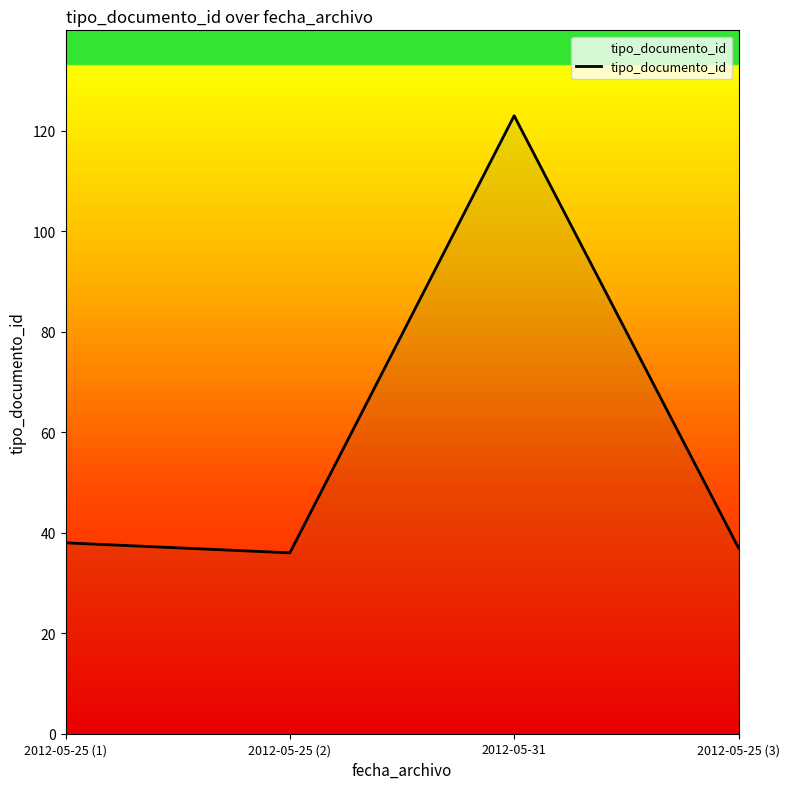

True or false: the data shows 7 at 2012-05-25 (2).

False